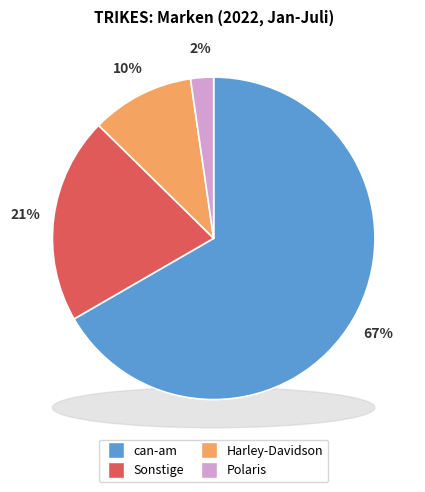

Is it true that Harley-Davidson is 3% of the pie?

False